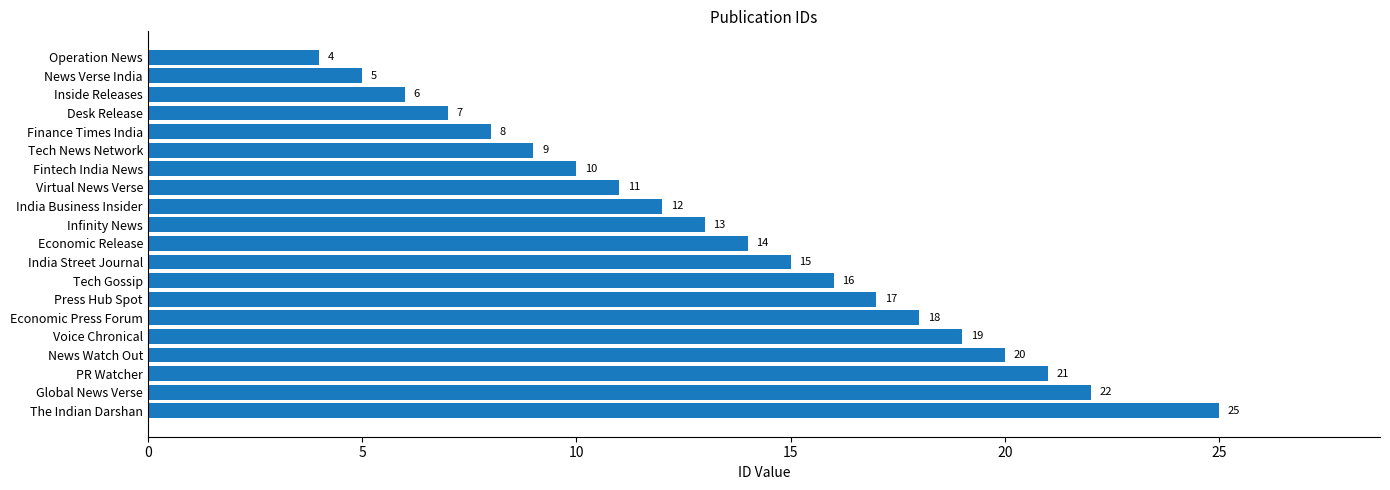

Approximately how many times larger is the value at Economic Press Forum compared to Tech Gossip?

1.1